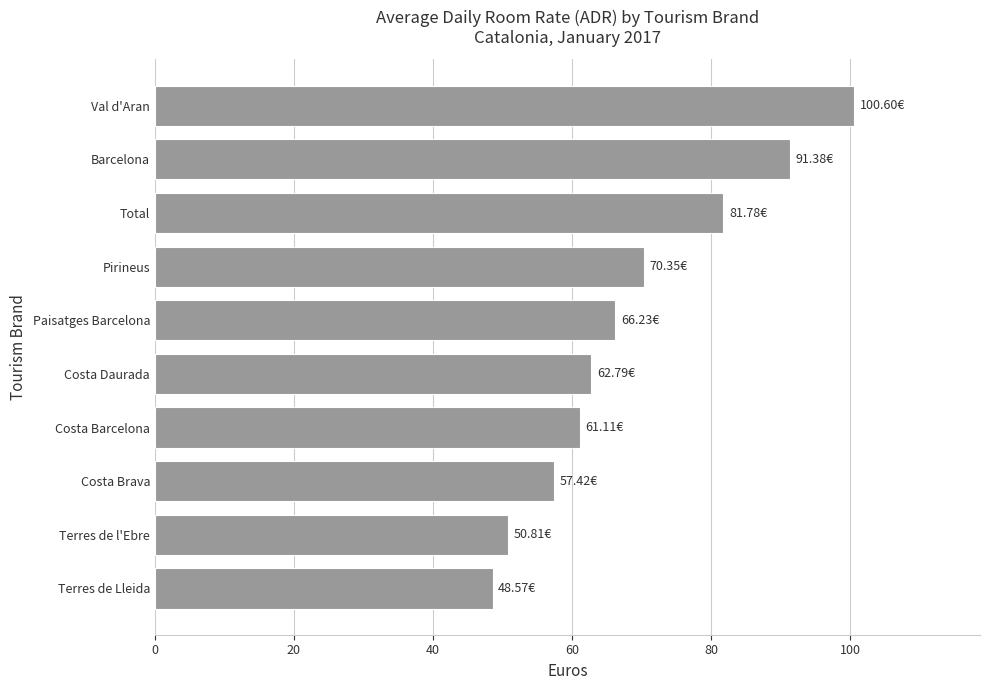

What is the smallest value displayed?

48.6